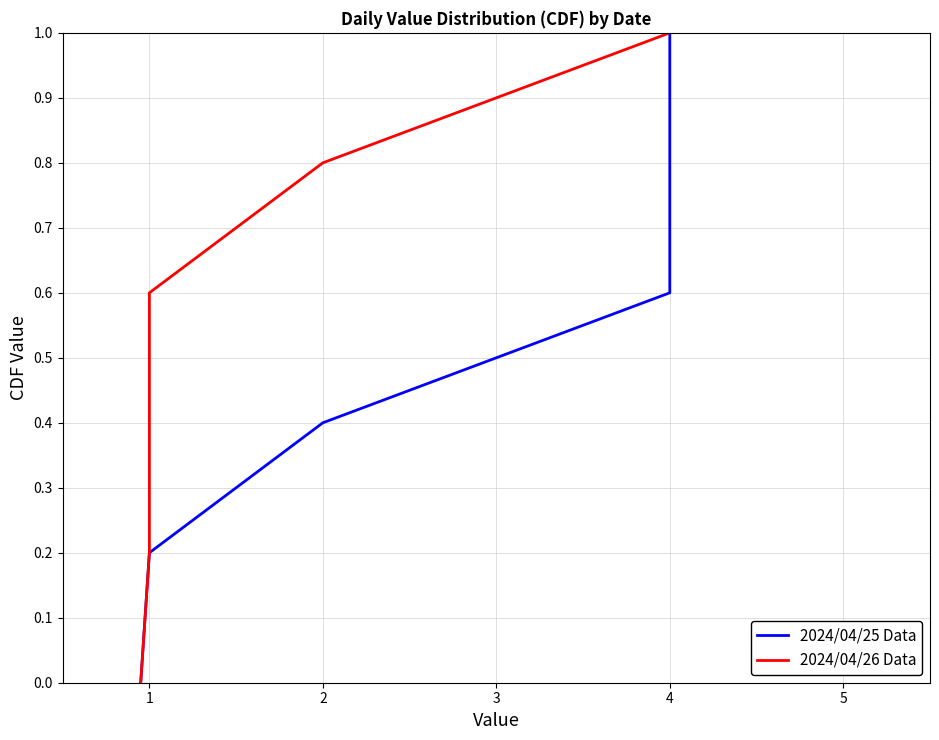

What are all the series names shown in the legend?

2024/04/25 Data, 2024/04/26 Data